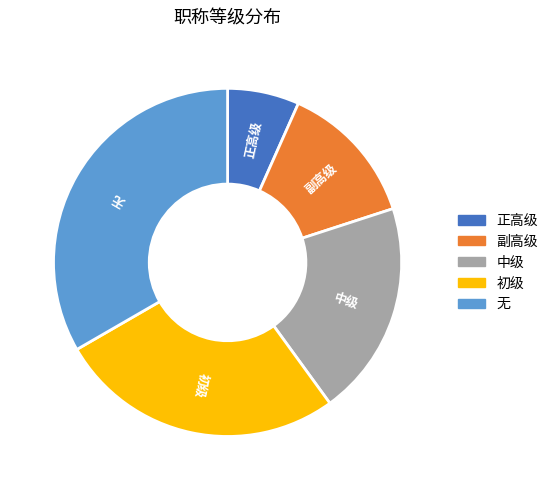

Which slice is the smallest?

正高级